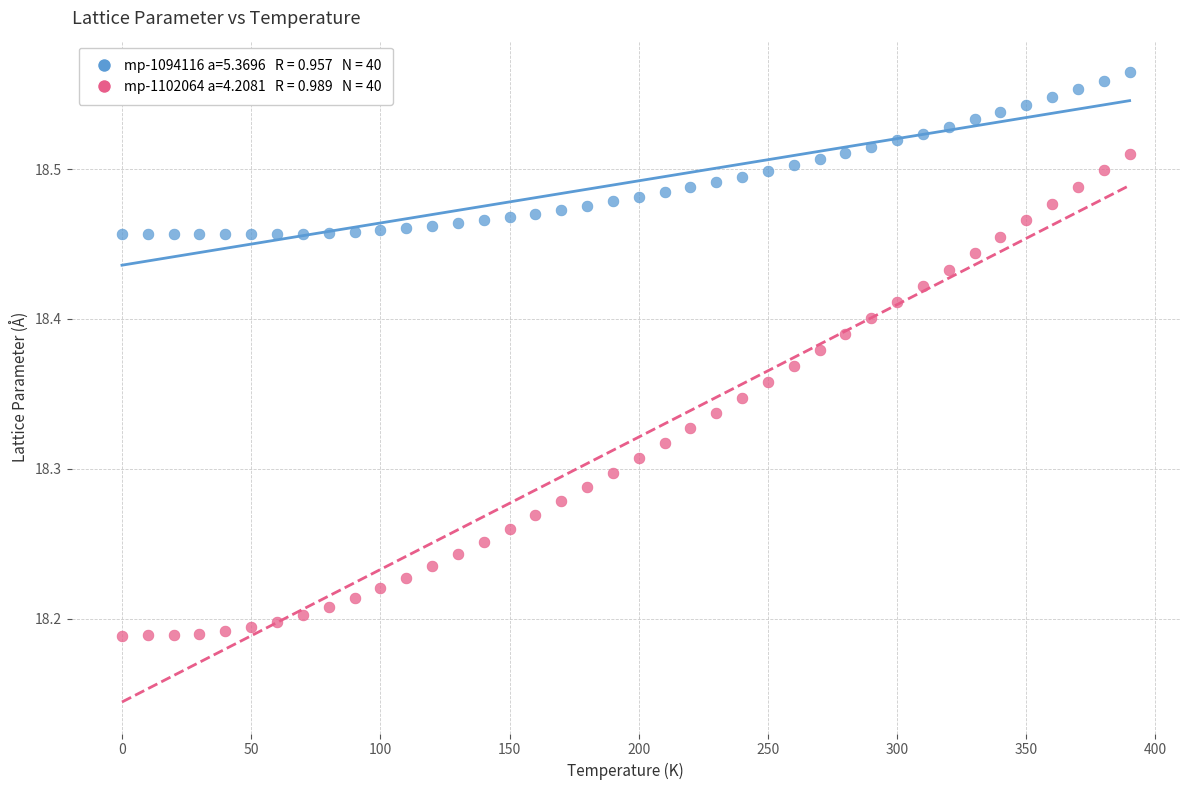

Across all data points, what is the range of X values (max minus min)?

390.0